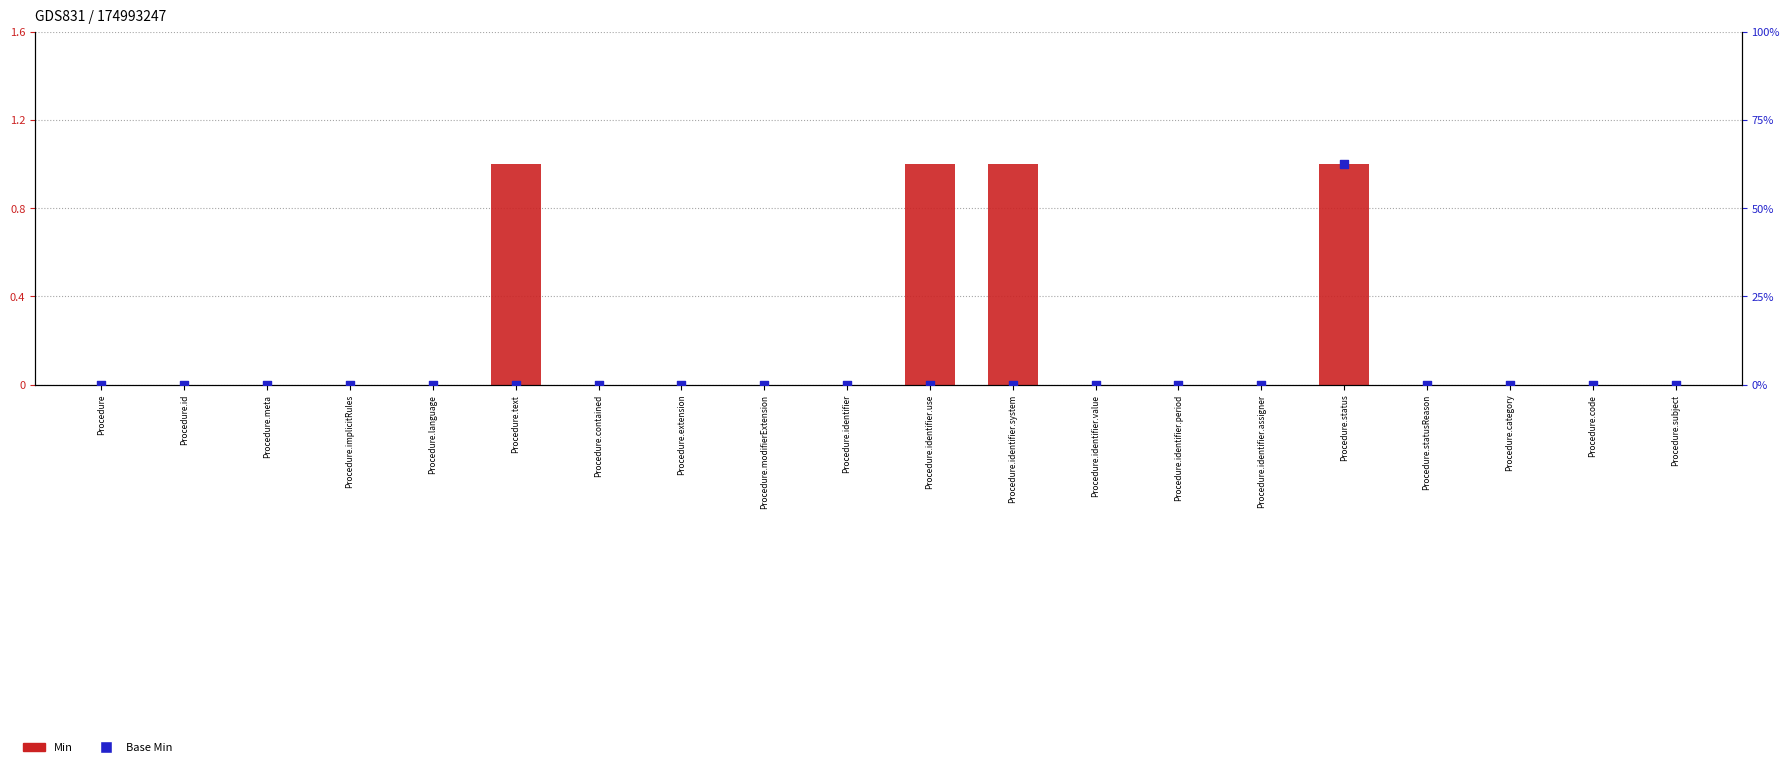

Which series contains the lowest Y value?

Min